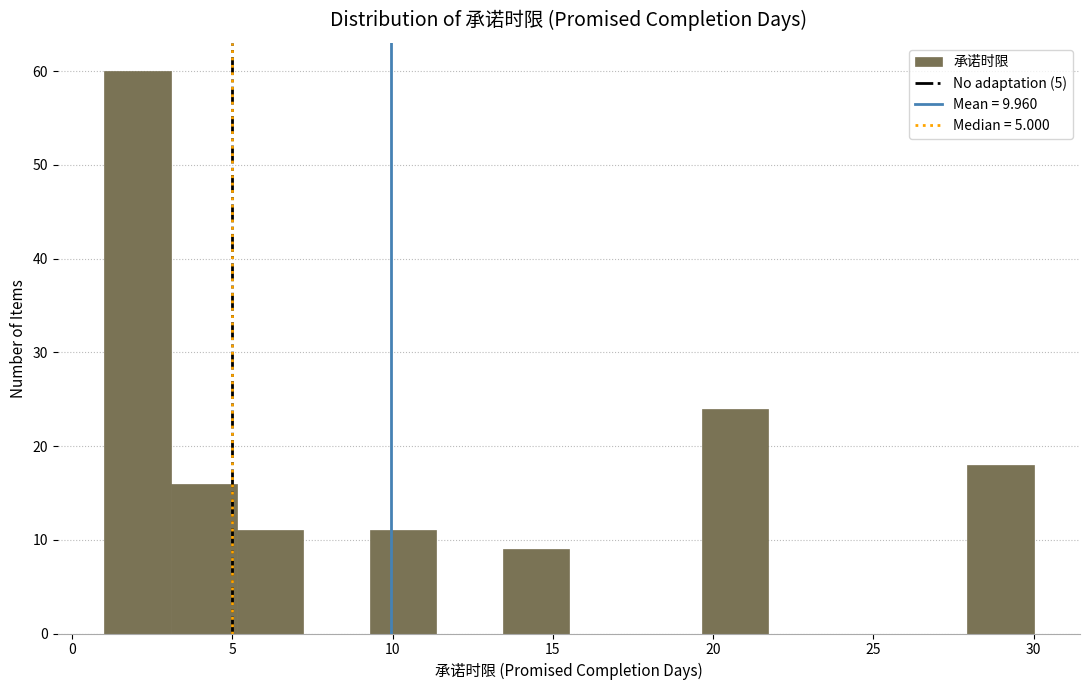

What is the height of the bar covering 19.5 to 21.5 on the x-axis? Neither the bar edges nor the heights are printed on the chart, so give them approximately, as read against the axes.

24